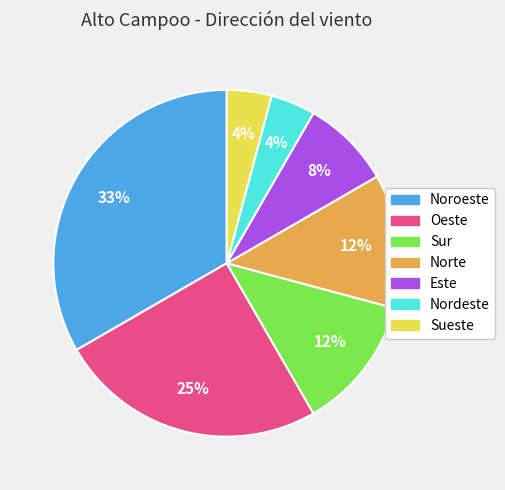

What is the largest slice in the pie chart?

Noroeste